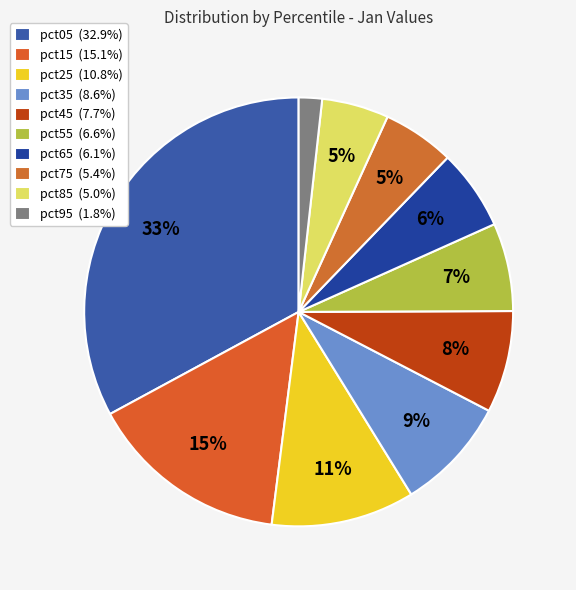

To the nearest percent, what is the difference between the pct05 and pct85 slice percentages?

28%